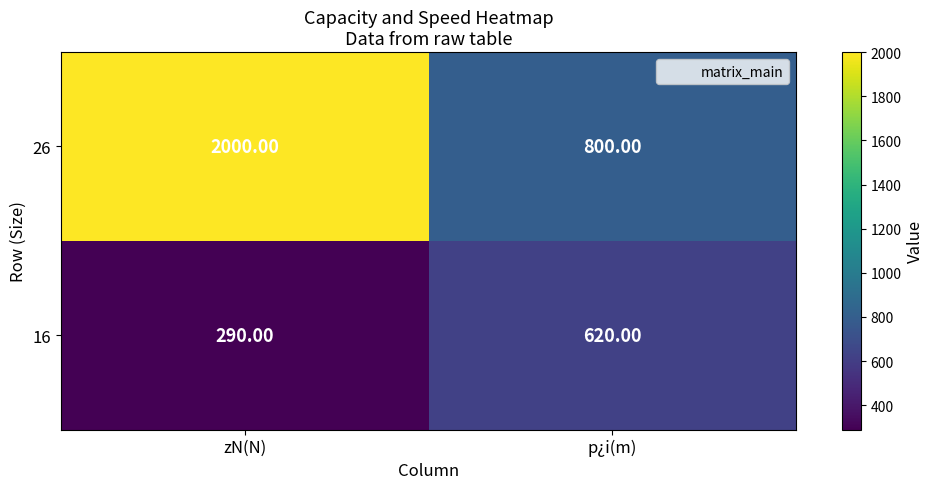

Which series has the largest total across all categories?

26